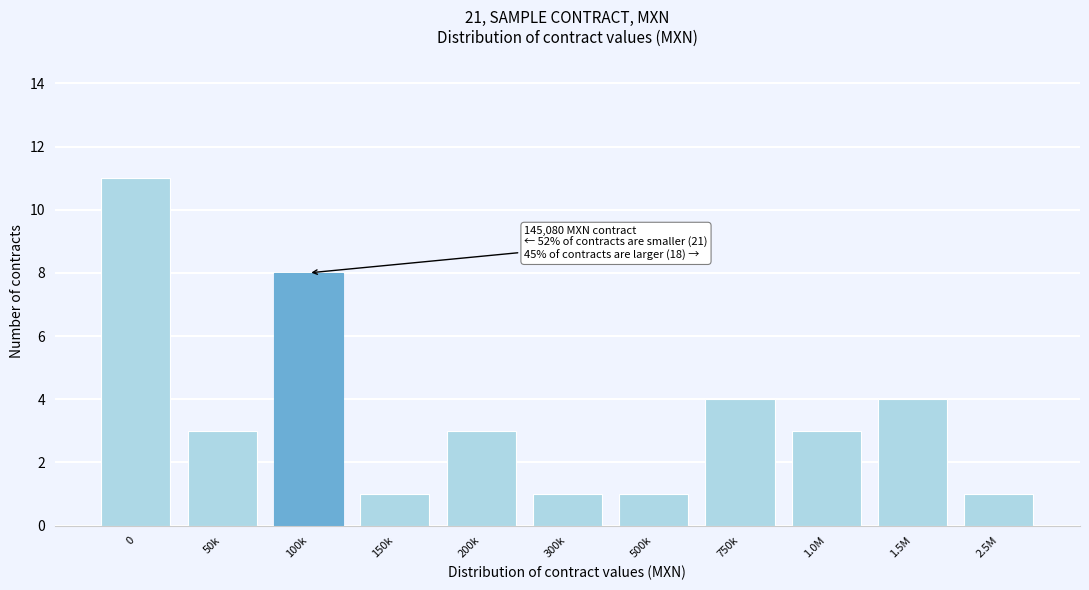

Reading right to left, extract all data points from this chart.

1	4	3	4	1	1	3	1	8	3	11